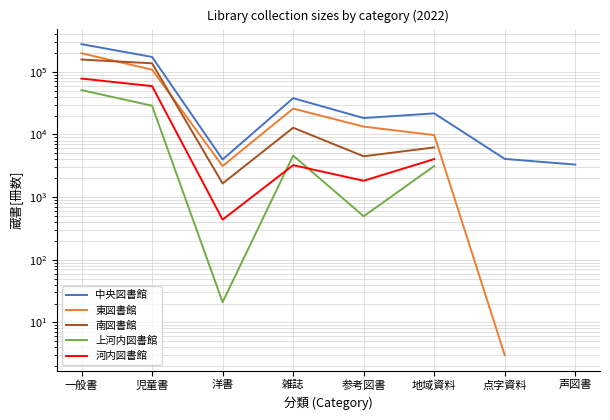

What are all the series names shown in the legend?

中央図書館, 東図書館, 南図書館, 上河内図書館, 河内図書館